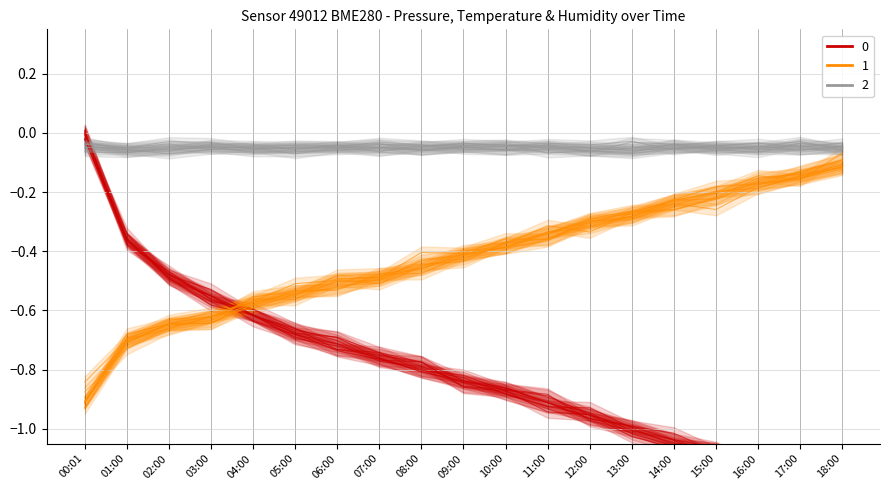

Reading left to right, extract all data points from this chart.

pressure: 0.0	-0.4	-0.5	-0.6	-0.6	-0.7	-0.7	-0.8	-0.8	-0.8	-0.9	-0.9	-1.0	-1.0	-1.0	-1.1	-1.1	-1.2	-1.2
temperature: -0.9	-0.7	-0.6	-0.6	-0.6	-0.5	-0.5	-0.5	-0.4	-0.4	-0.4	-0.3	-0.3	-0.3	-0.2	-0.2	-0.2	-0.1	-0.1